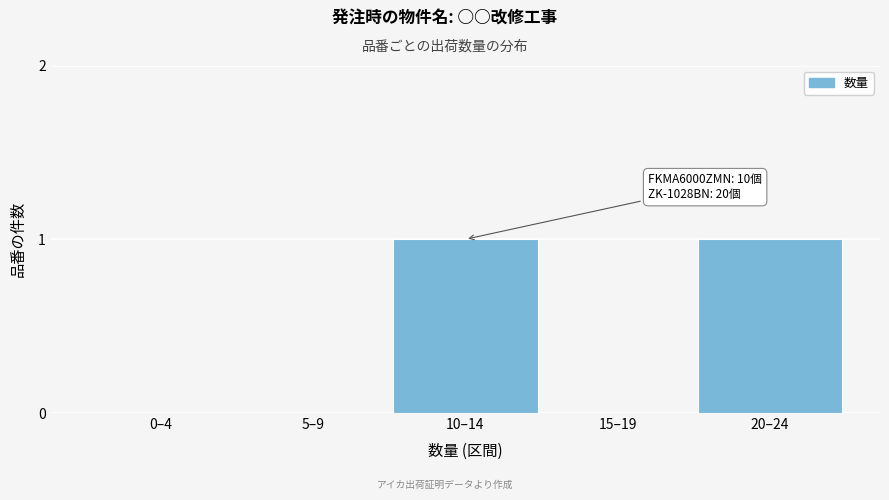

Reading left to right, list all the values displayed in this chart.

0–4=0	5–9=0	10–14=1	15–19=0	20–24=1